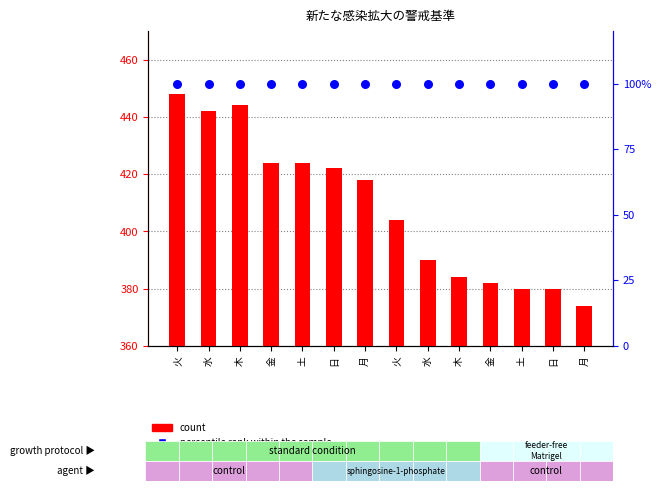

Which series has the largest total across all categories?

percentile rank within the sample